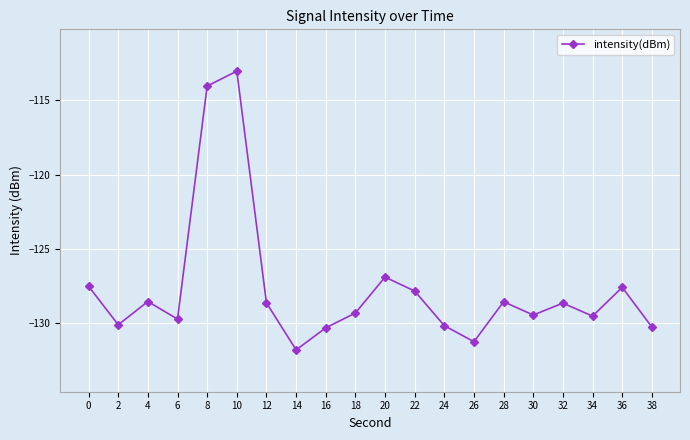

Does the chart display data point markers on the line(s)?

Yes